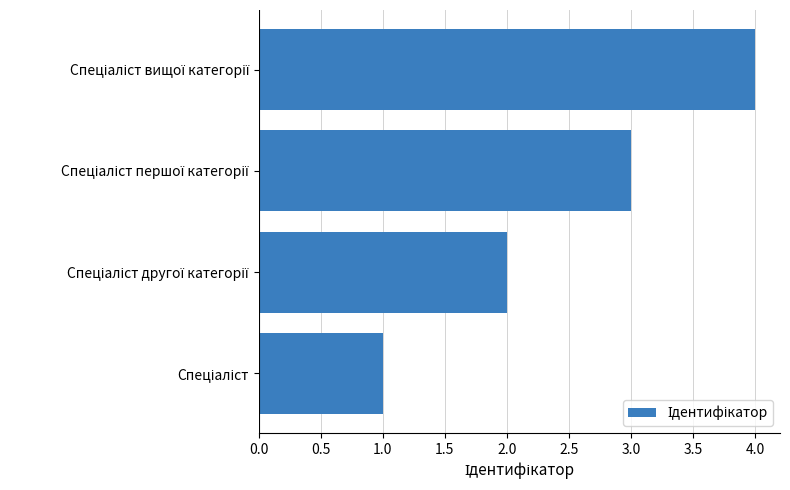

What is the maximum value shown in the chart?

4